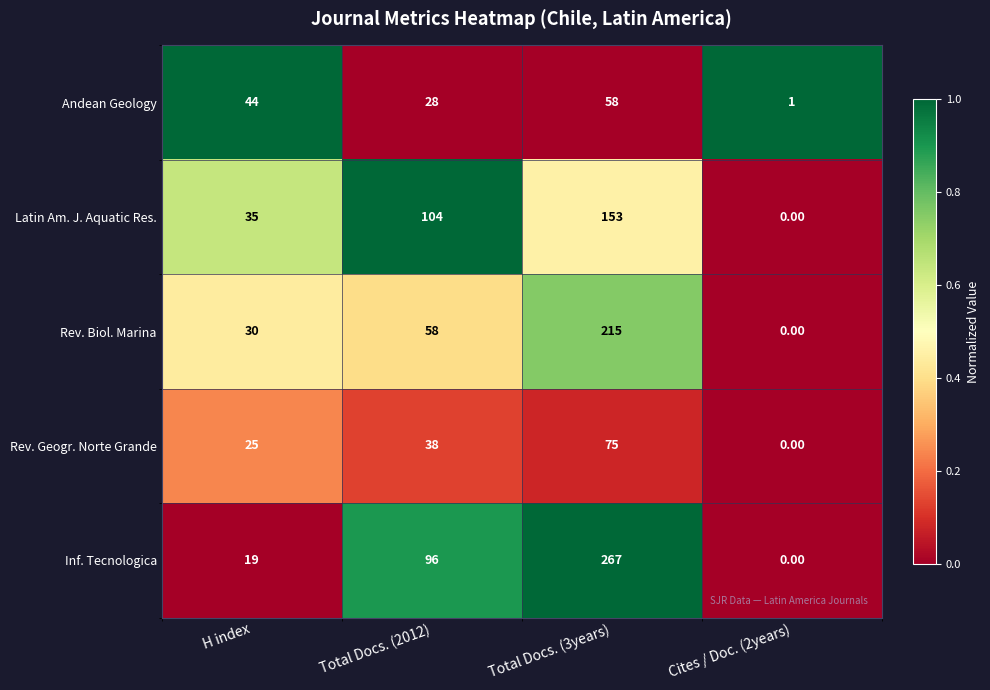

What is the difference between the Inf. Tecnologica values at H index and Total Docs. (2012)?

77